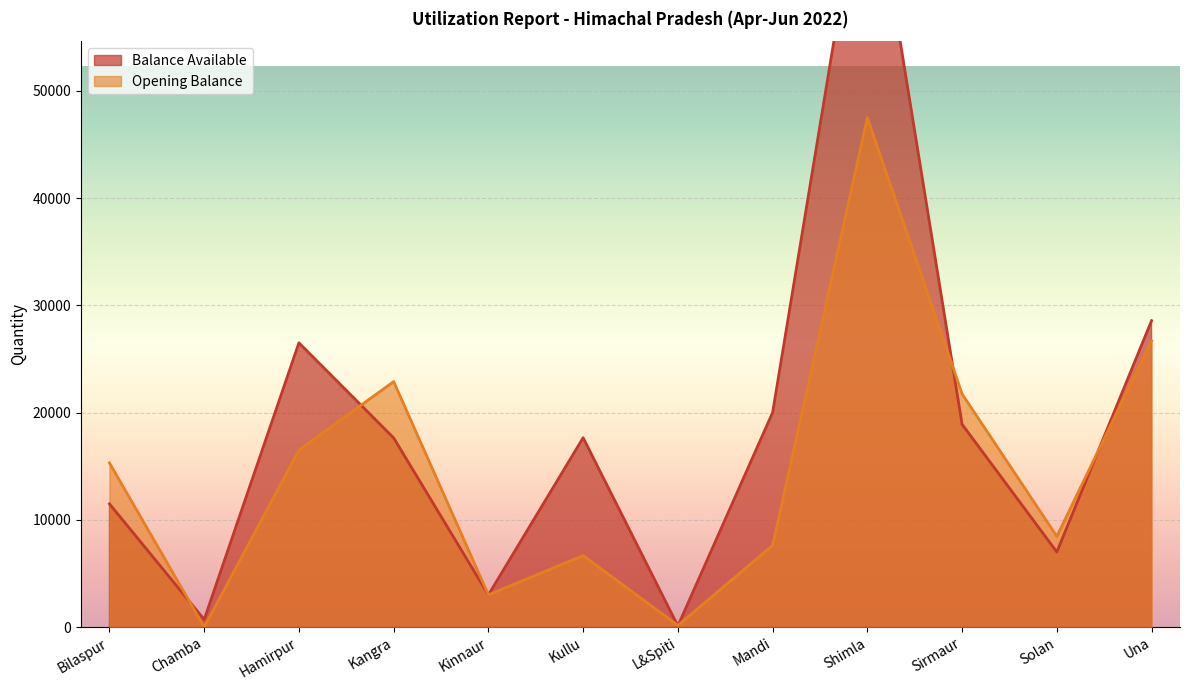

How many lines are shown in the chart?

2